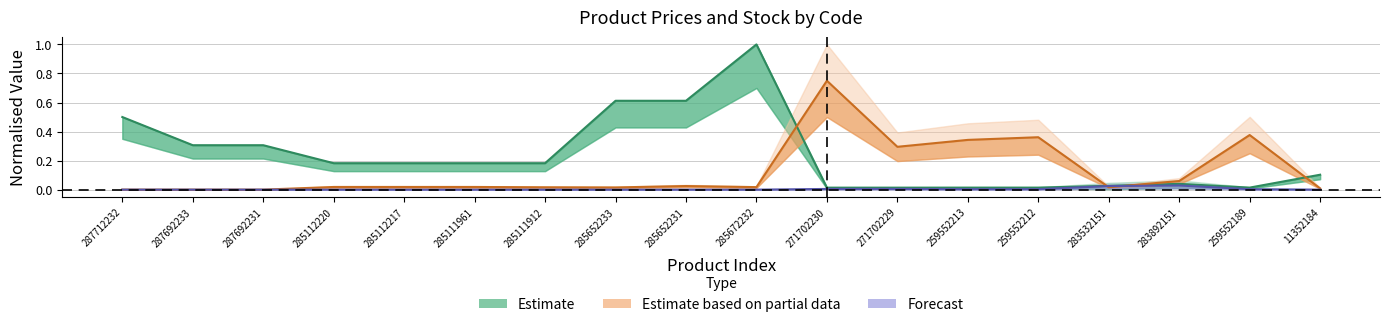

What is the maximum value shown in the chart?

1.0